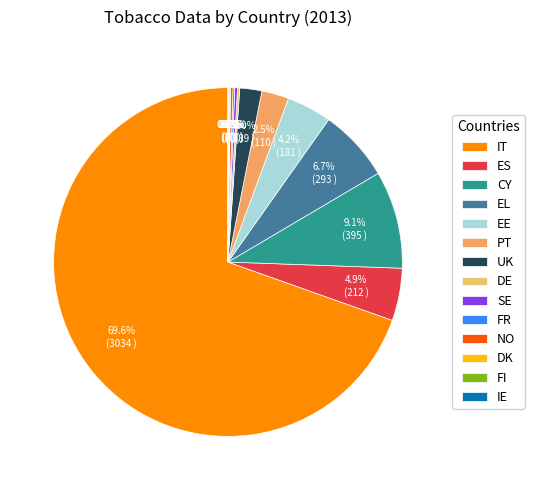

To the nearest percent, what is the difference between the largest and smallest slice percentages?

70%